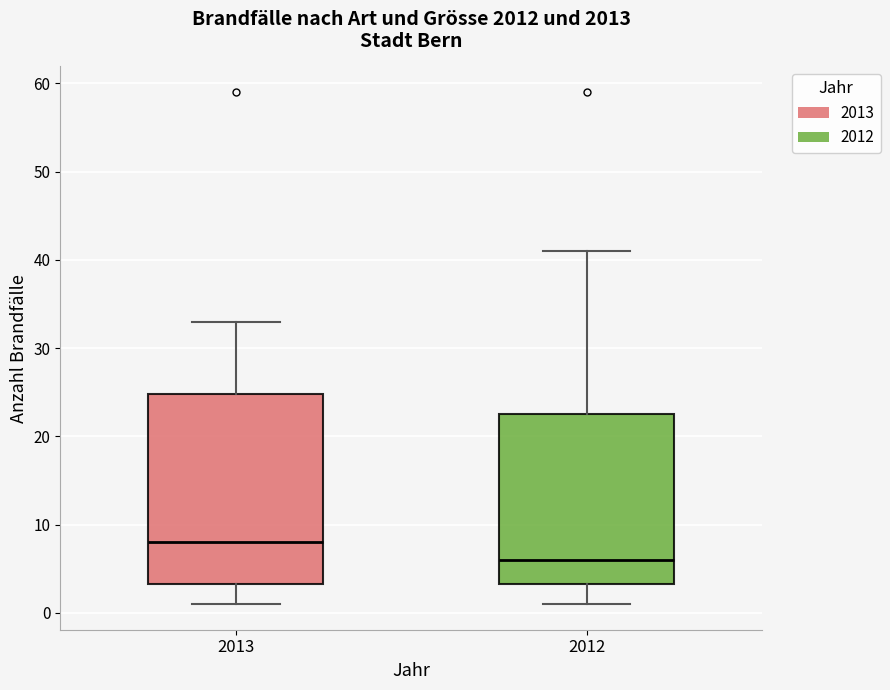

Which box has the highest median line?

2013